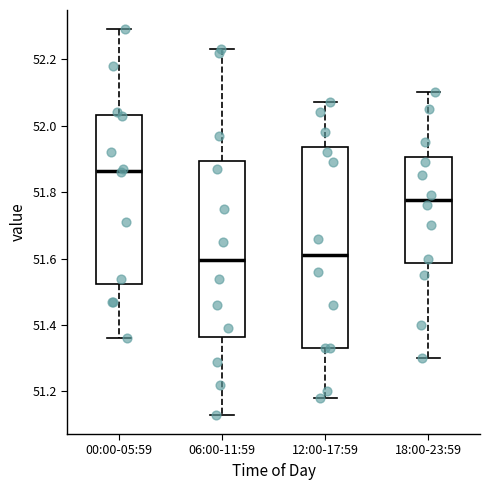

Reading left to right, transcribe this box plot: for each box, give where its median line is, the range the box spans, and where its two whiskers end, as read against the y-axis. The values are not printed on the chart, so give them approximately, as read against the axis.

00:00-05:59: median 51.86, box 51.52 to 52.04, whiskers 51.36 to 52.30
06:00-11:59: median 51.60, box 51.36 to 51.90, whiskers 51.14 to 52.24
12:00-17:59: median 51.62, box 51.34 to 51.94, whiskers 51.18 to 52.08
18:00-23:59: median 51.78, box 51.58 to 51.90, whiskers 51.30 to 52.10